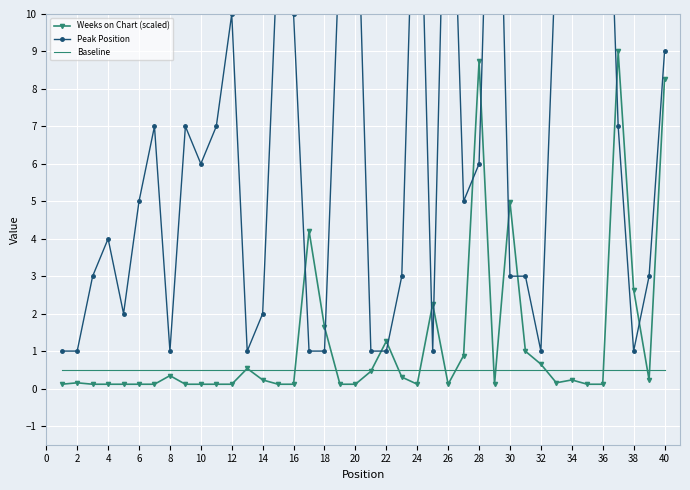

What is the value of the Baseline point at the 27th from the left?

0.5